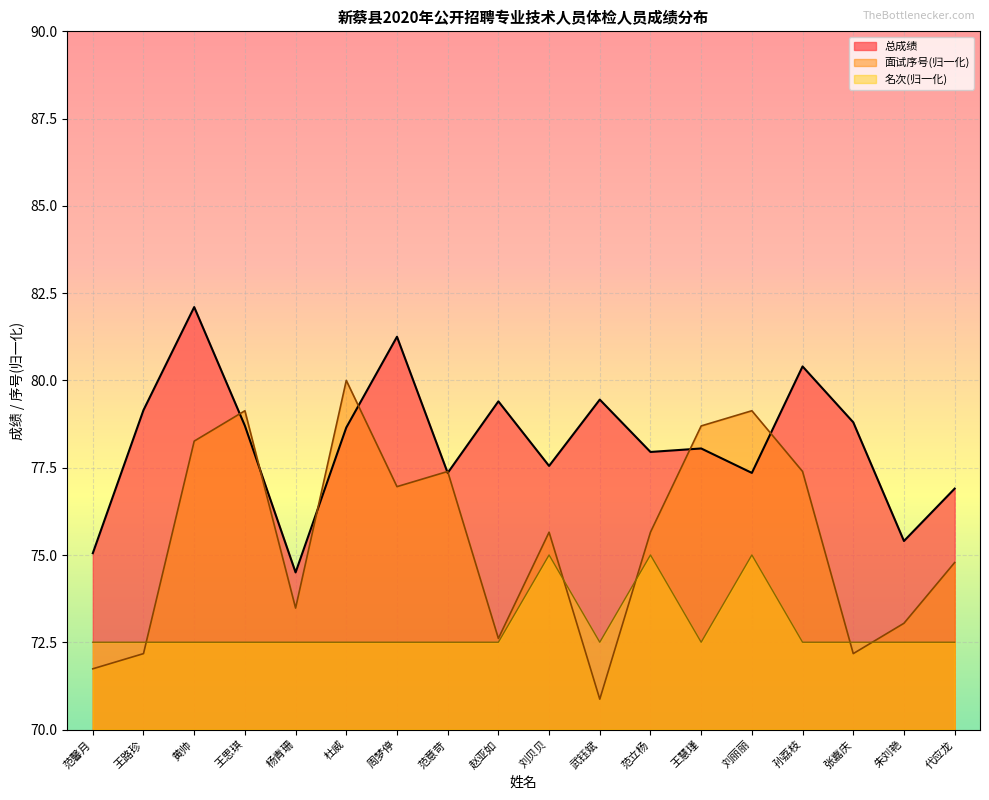

At which category does 面试序号 reach its first local peak?

王思琪